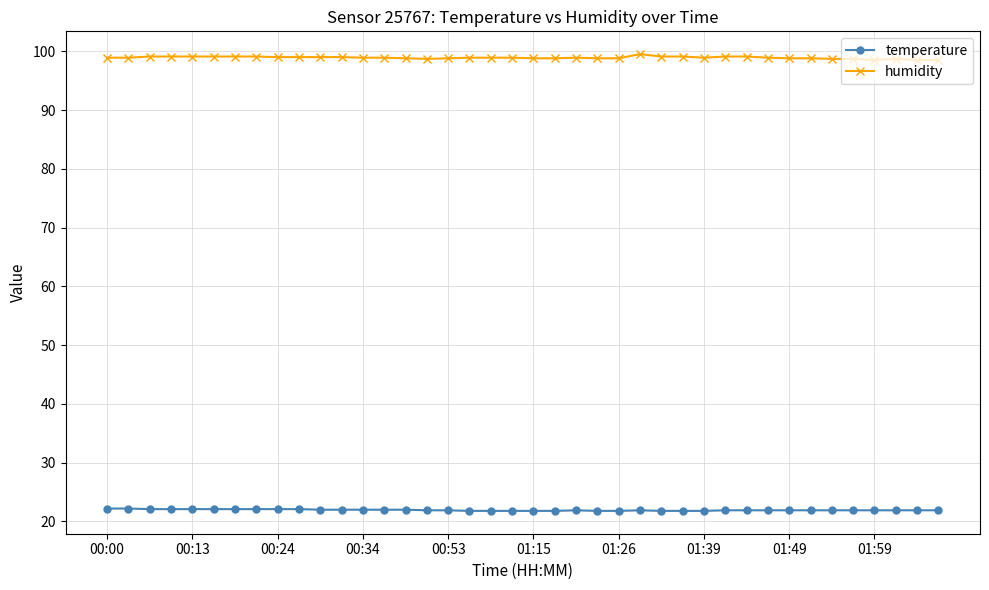

What is the difference between the second highest and second lowest values in the temperature series?

0.4